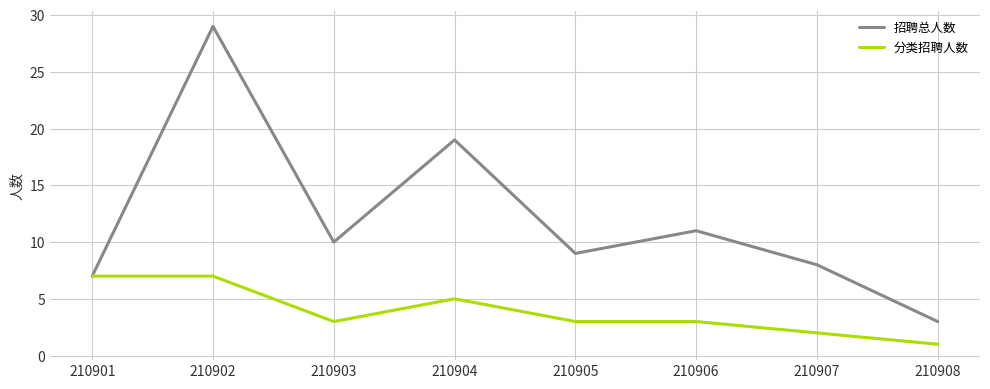

Reading right to left, list all the values displayed in this chart.

招聘总人数: 3	8	11	9	19	10	29	7
分类招聘人数: 1	2	3	3	5	3	7	7